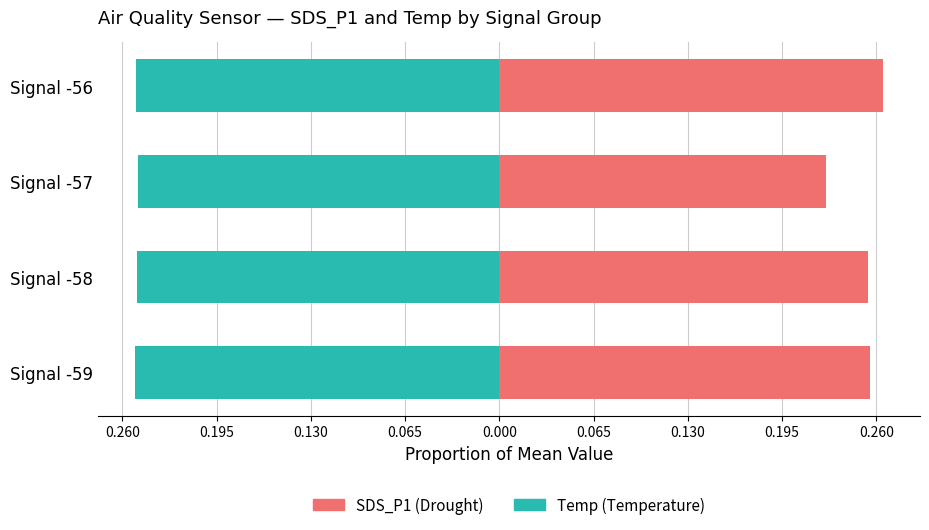

What is the value of the SDS_P1 (Drought) bar at the 3rd from the left?

0.2